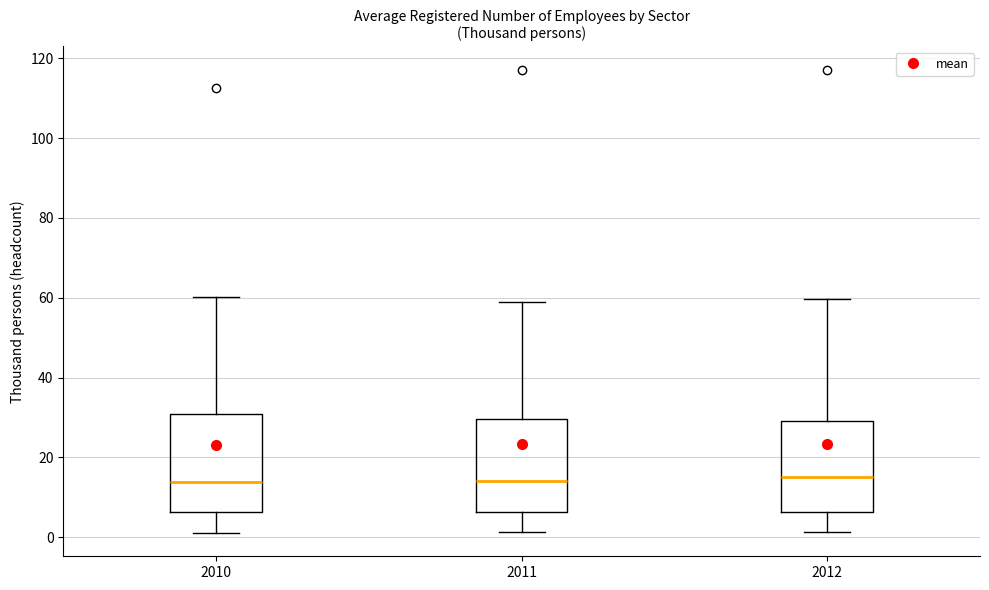

Reading left to right, transcribe this box plot: for each box, give where its median line is, the range the box spans, and where its two whiskers end, as read against the y-axis. The values are not printed on the chart, so give them approximately, as read against the axis.

2010: median 14, box 6 to 30, whiskers 2 to 60
2011: median 14, box 6 to 30, whiskers 2 to 58
2012: median 16, box 6 to 30, whiskers 2 to 60